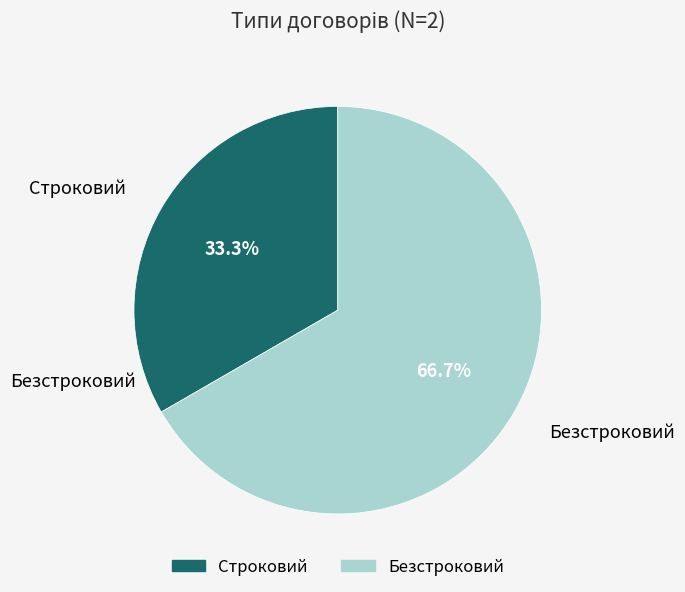

How much of the chart is everything except Безстроковий?

33.3%